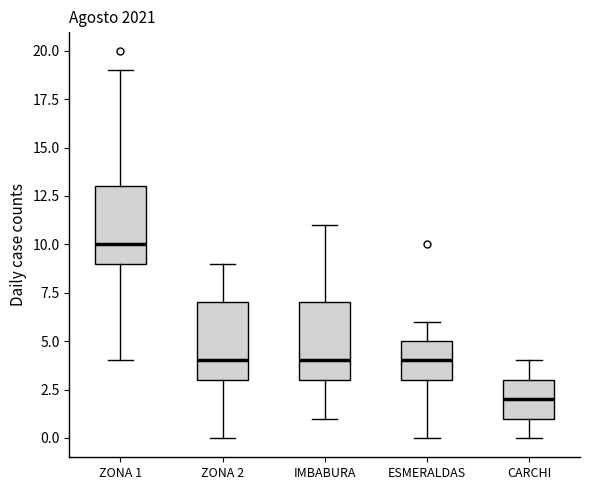

Which box's median line is the highest?

ZONA 1